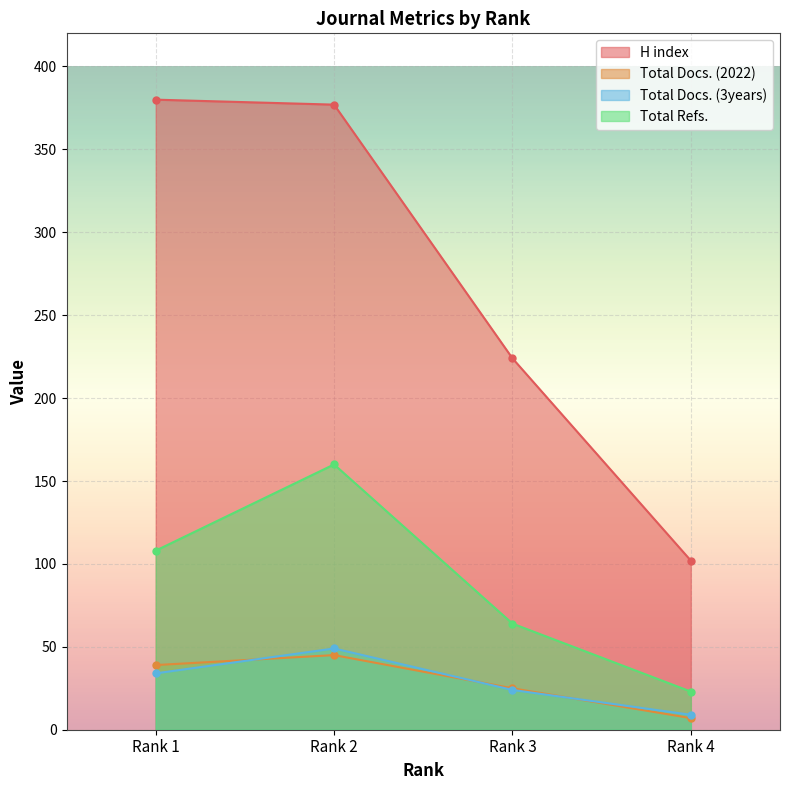

Which has a higher value, Rank 3 or Rank 4?

Rank 3